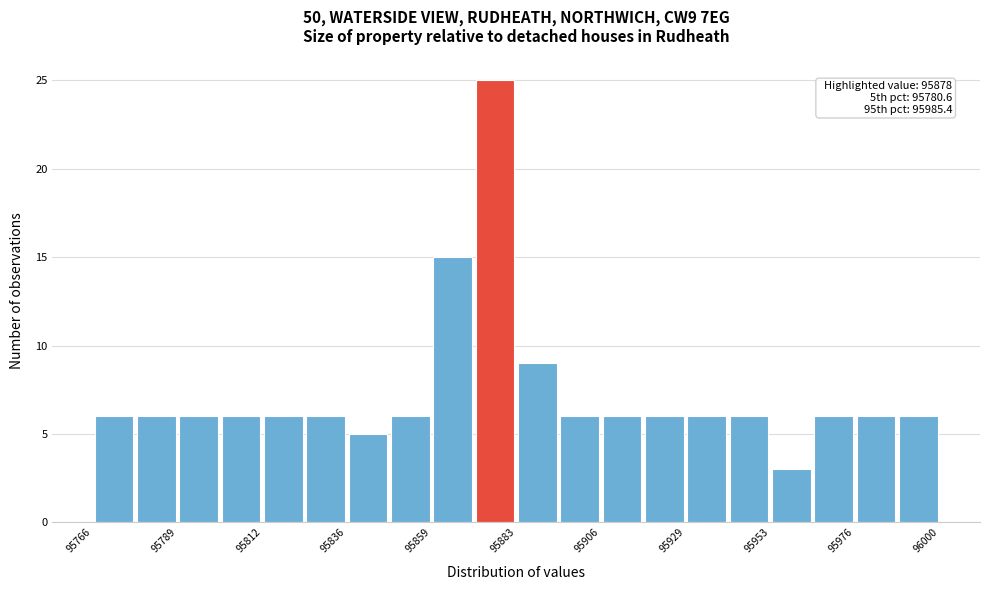

Around what value on the x-axis is the tallest bar? Give the approximate position of its centre, as read against the axis.

95875